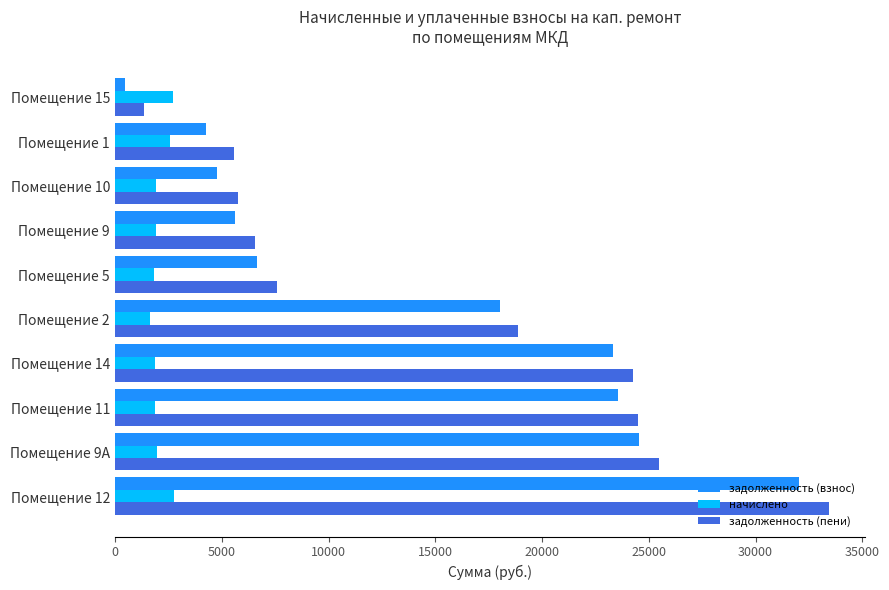

Which category has the lowest value in the задолженность (взнос) series?

Помещение 15